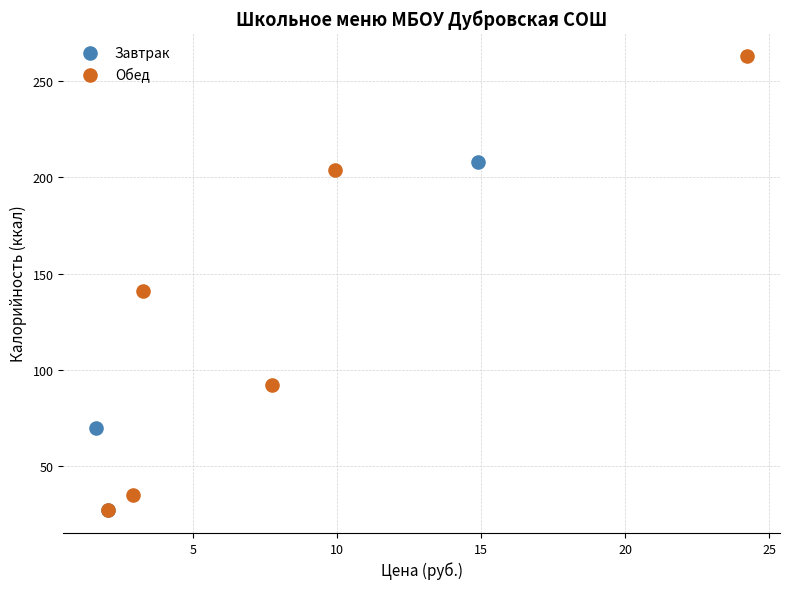

Which series has the widest spread of Y values?

Обед